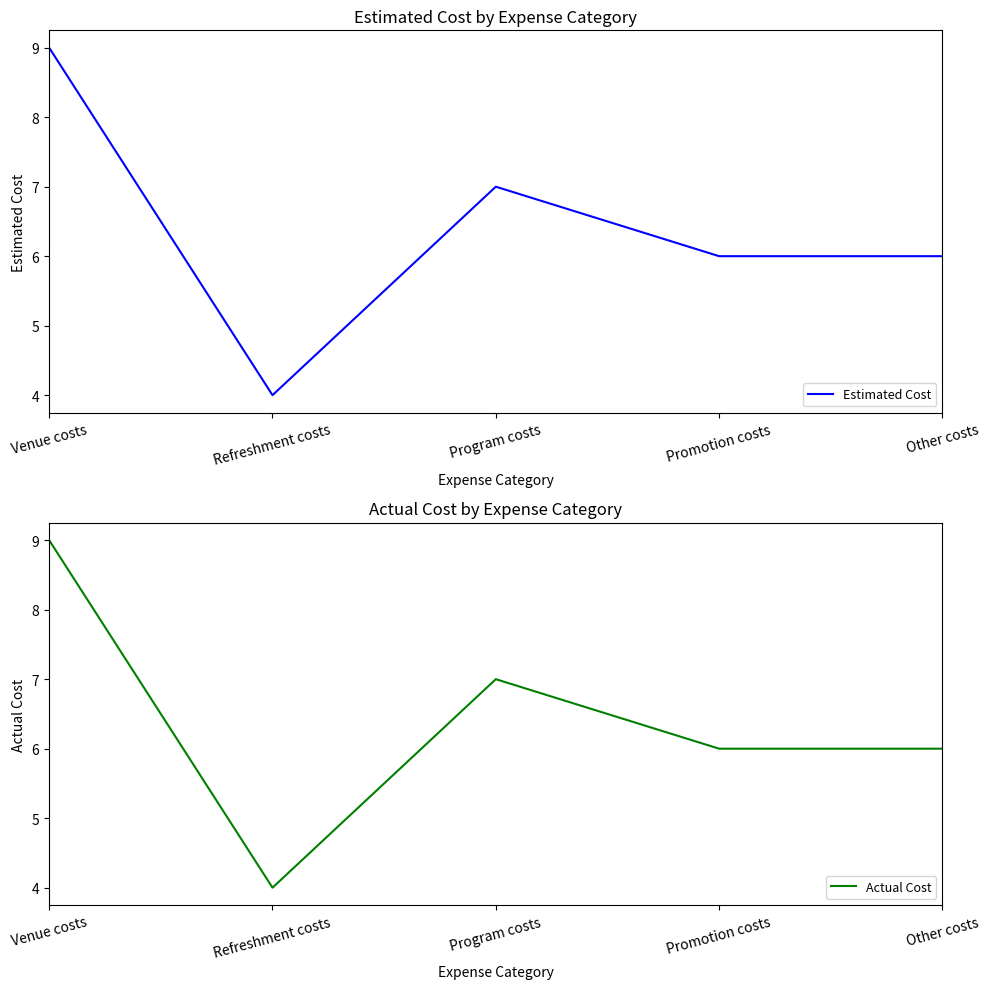

The value of Estimated Cost at Promotion costs is 11. True or false?

False